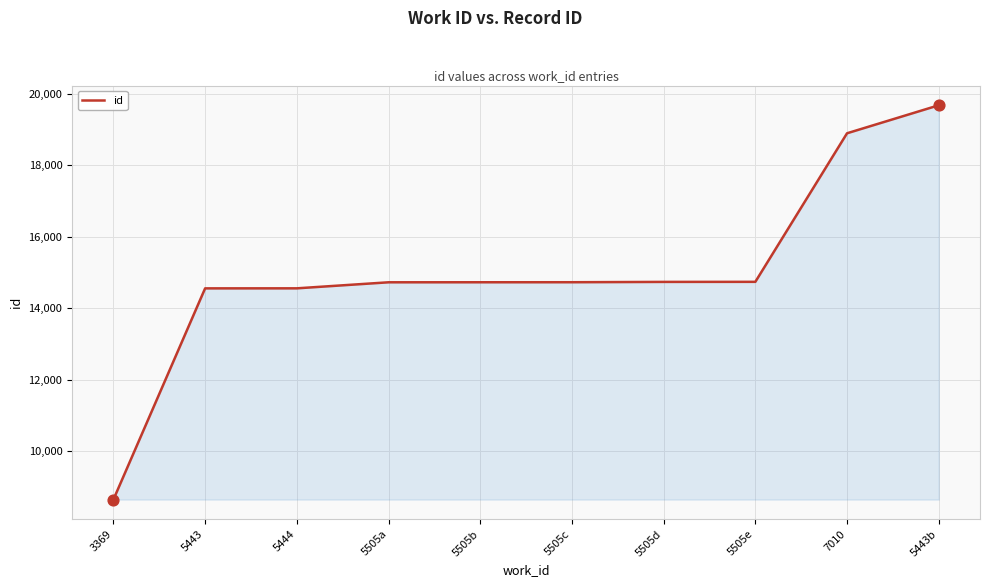

Which has a higher value, 7010 or 5444?

7010